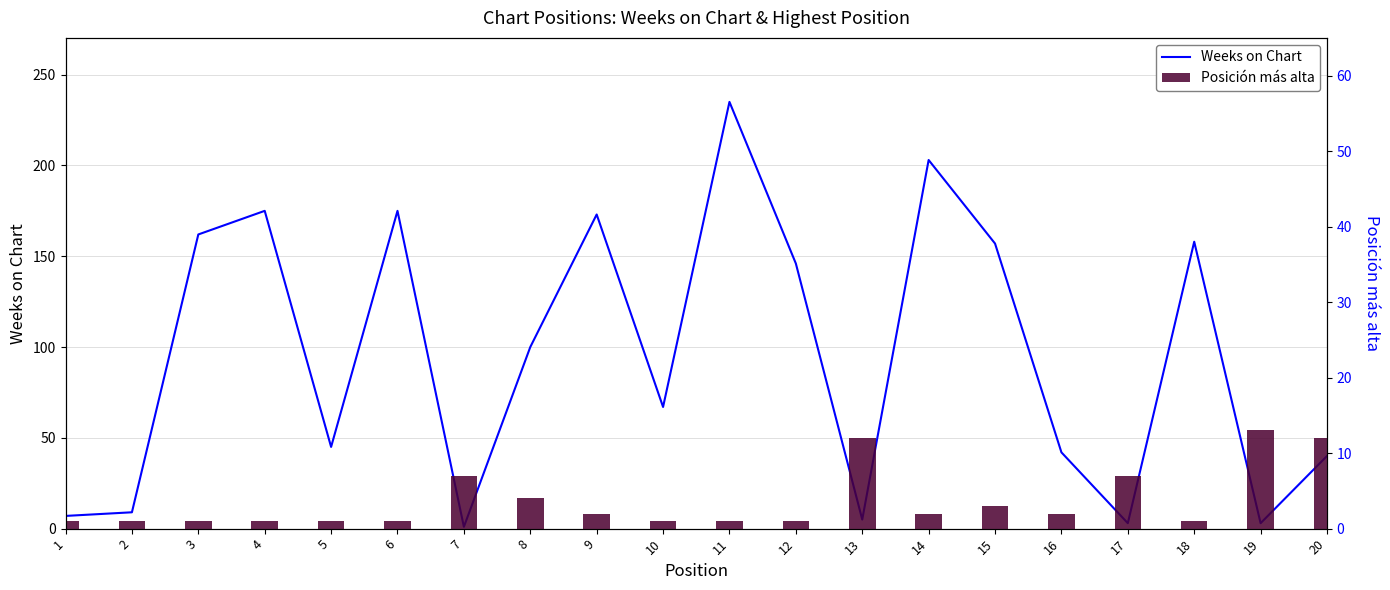

What is the minimum value shown in the chart?

1